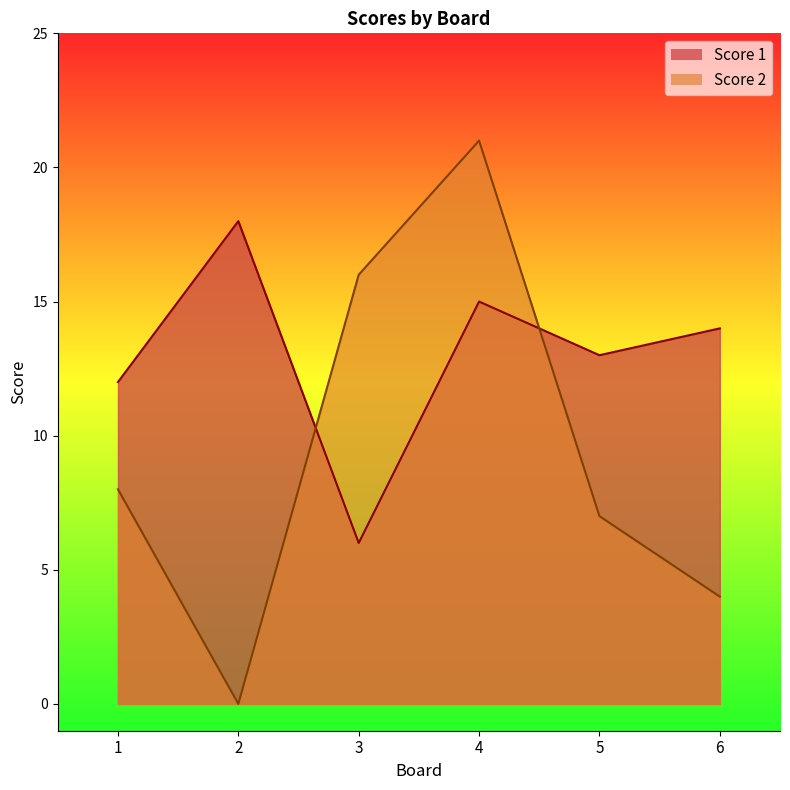

Is it true that Score 1 equals 1 at 3?

False